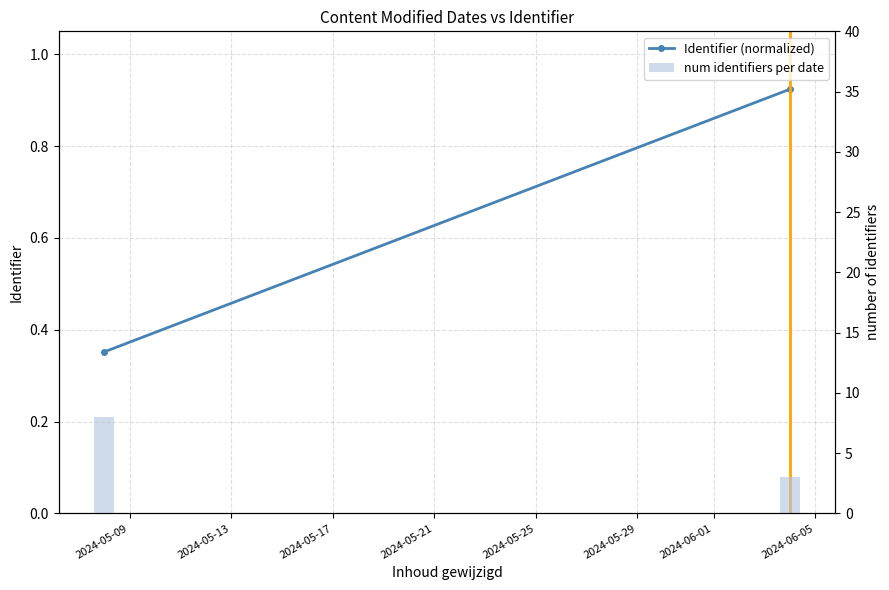

At which label is Identifier (normalized) closest to 0?

2024-05-09